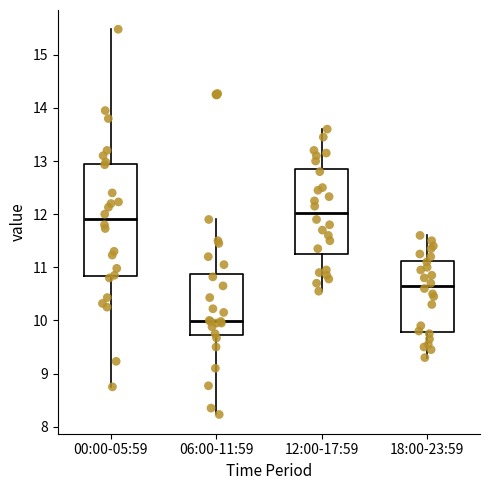

Which box's median line is the highest?

12:00-17:59